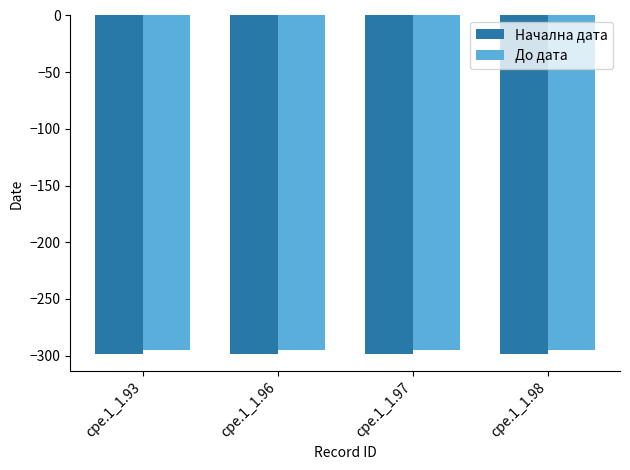

Read the До дата value at cpe.1_1.98.

-295